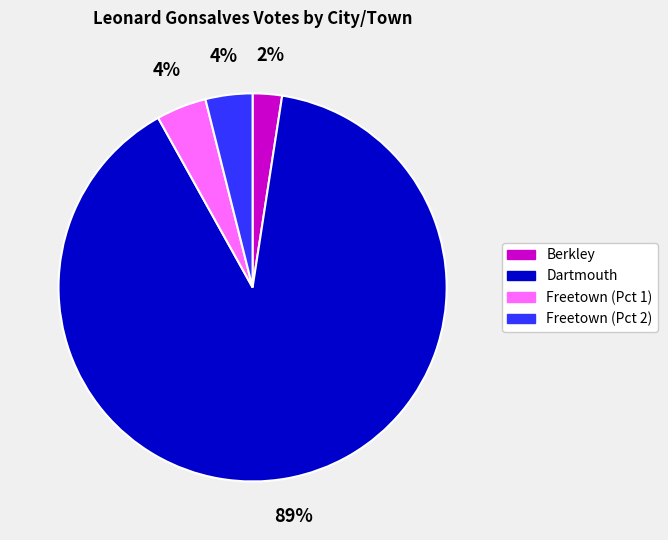

Which category accounts for the majority?

Dartmouth